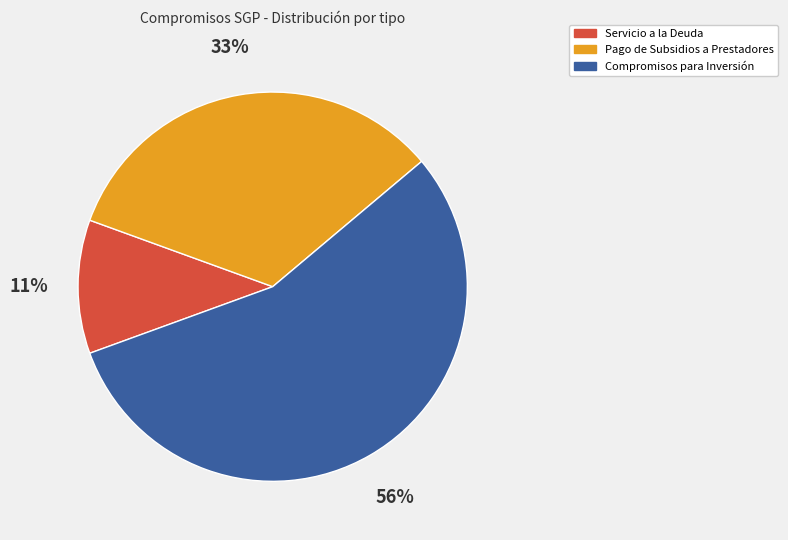

Which category has the smallest portion of the pie?

Servicio a la Deuda